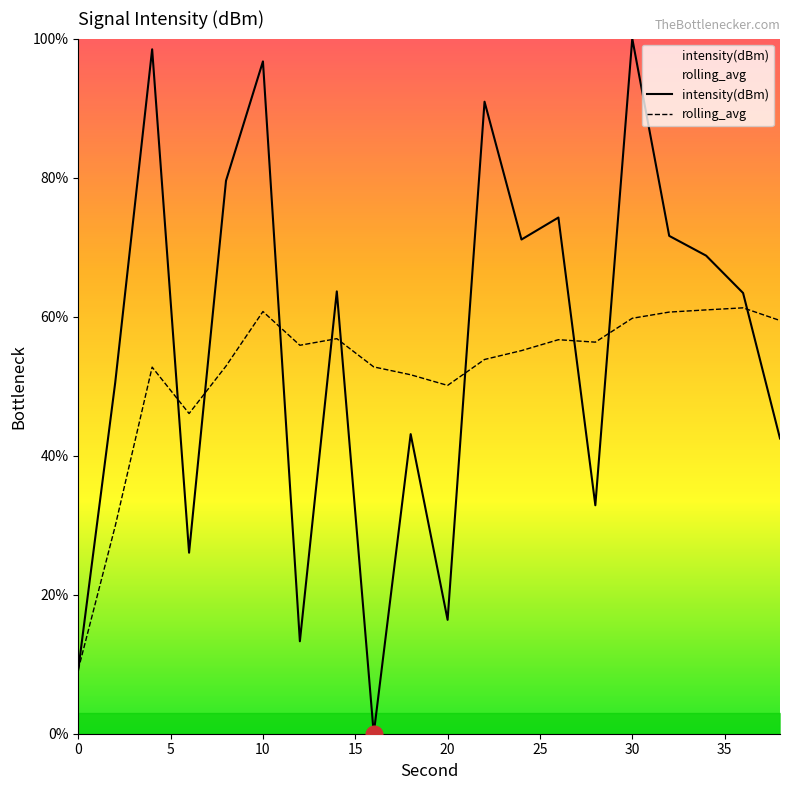

Is it true that rolling_avg equals 60.7 at 10?

True